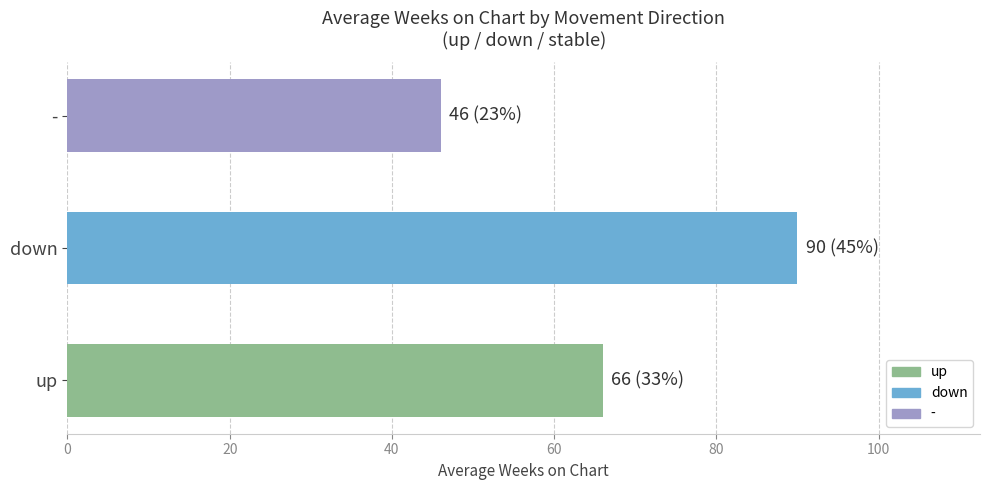

What value does the data have at up?

66